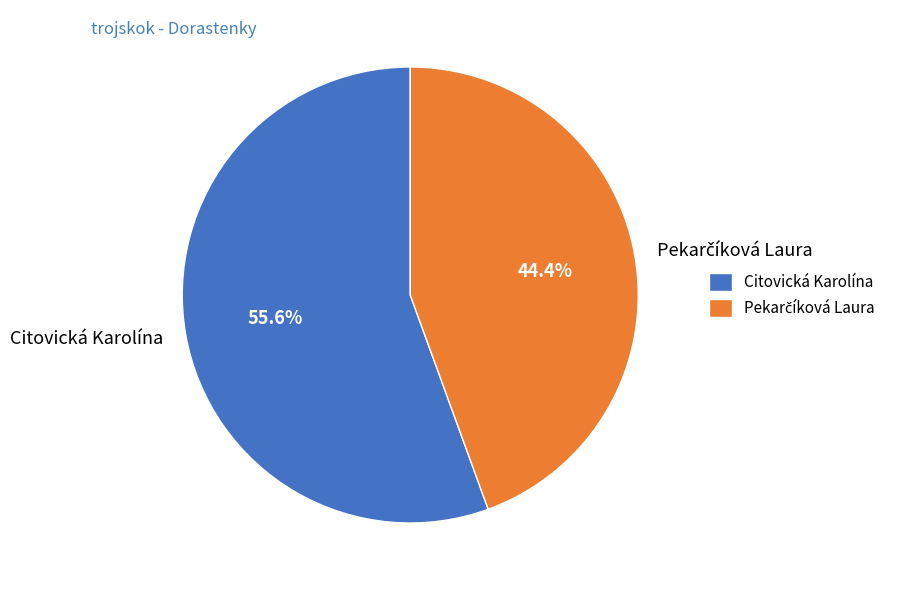

The Citovická Karolína slice represents 56% of the pie. True or false?

True